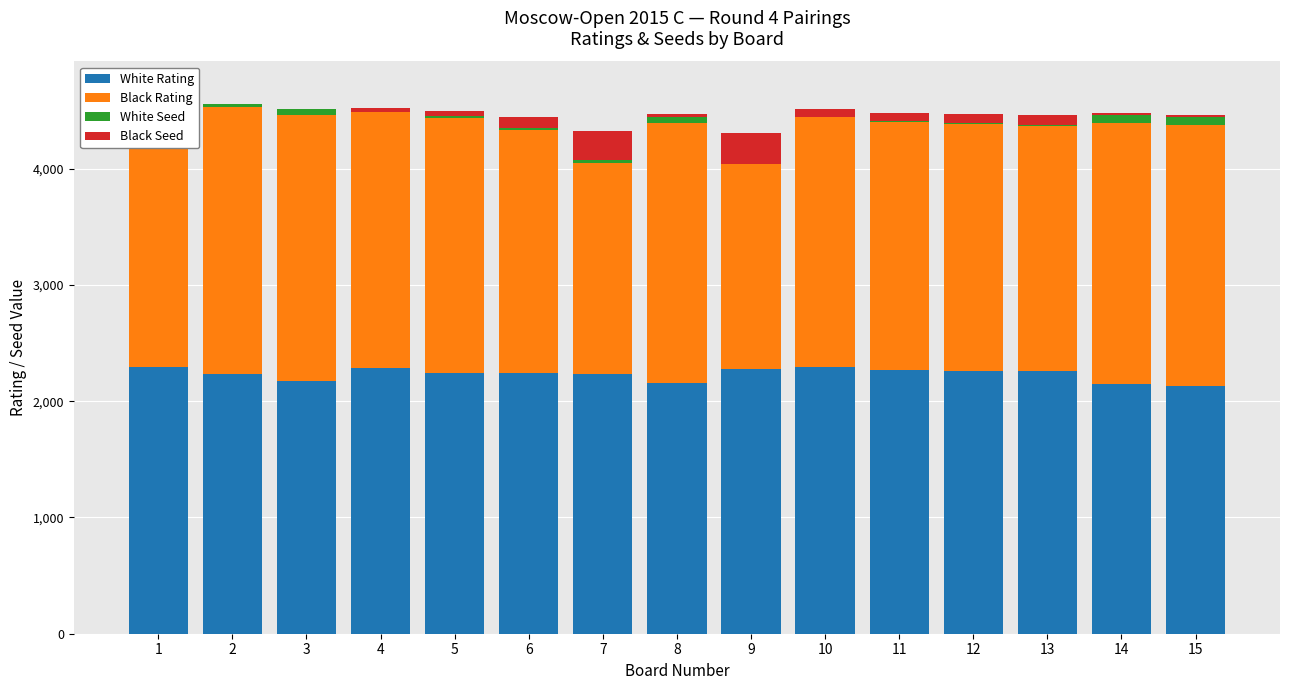

True or false: White Seed has a value of 74 at 15.

True